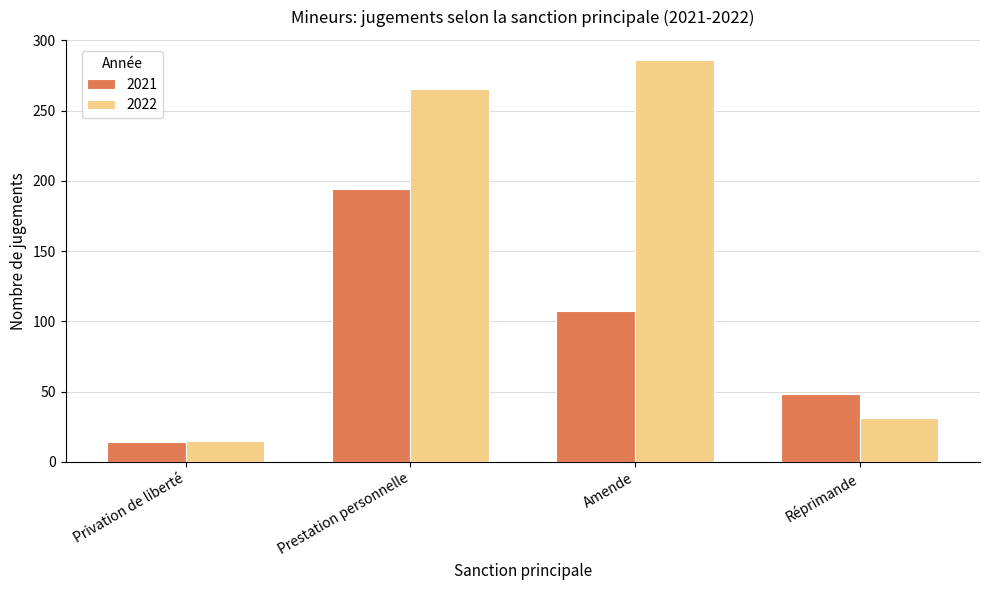

Rank the series by their maximum value, from lowest to highest.

2021, 2022